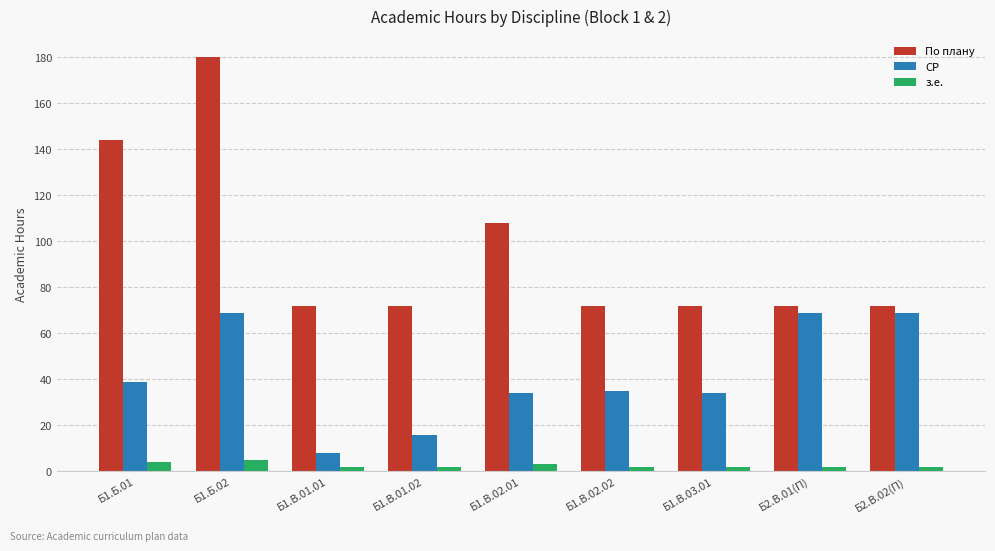

List the series in order of their overall mean, lowest first.

з.е., СР, По плану